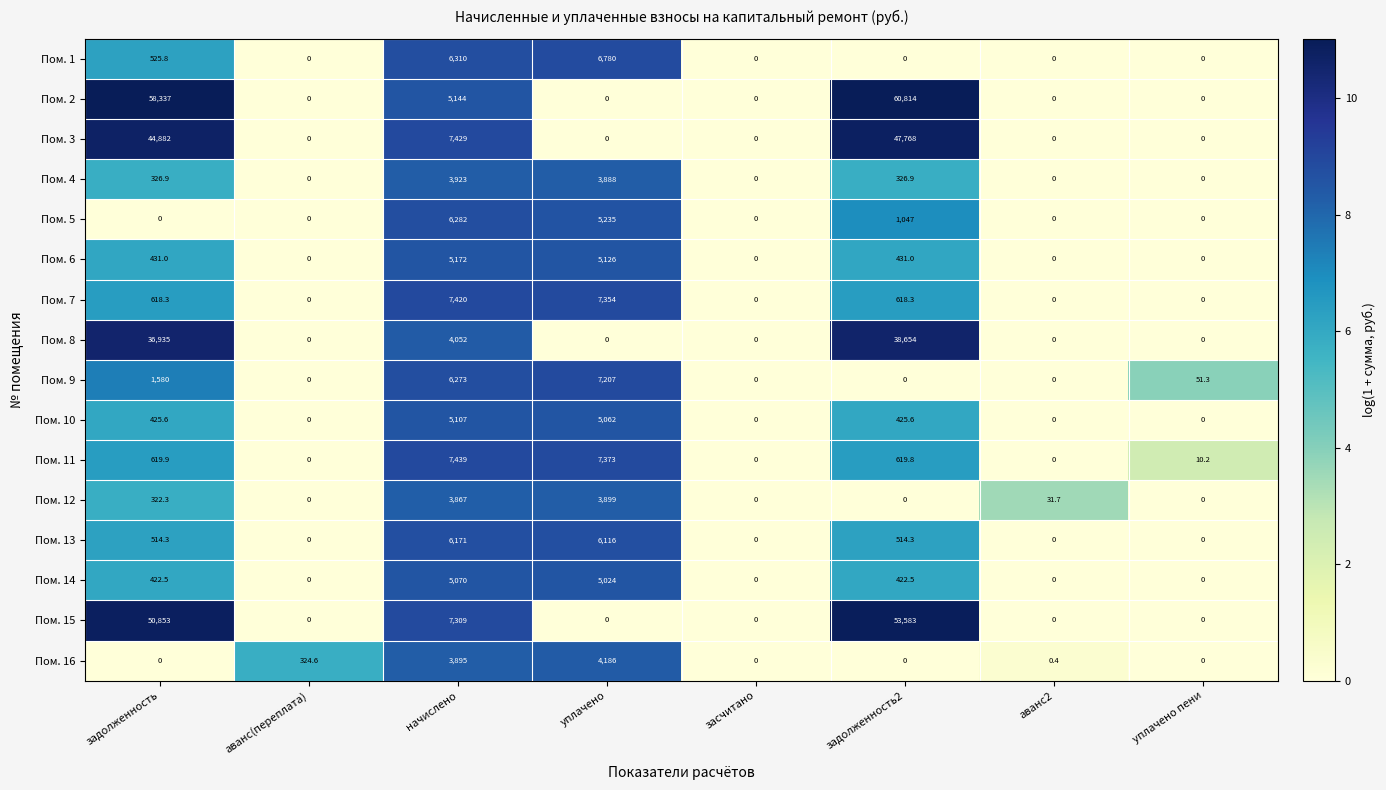

What is the sum of the Пом. 11 values at уплачено пени and аванс2?

10.2